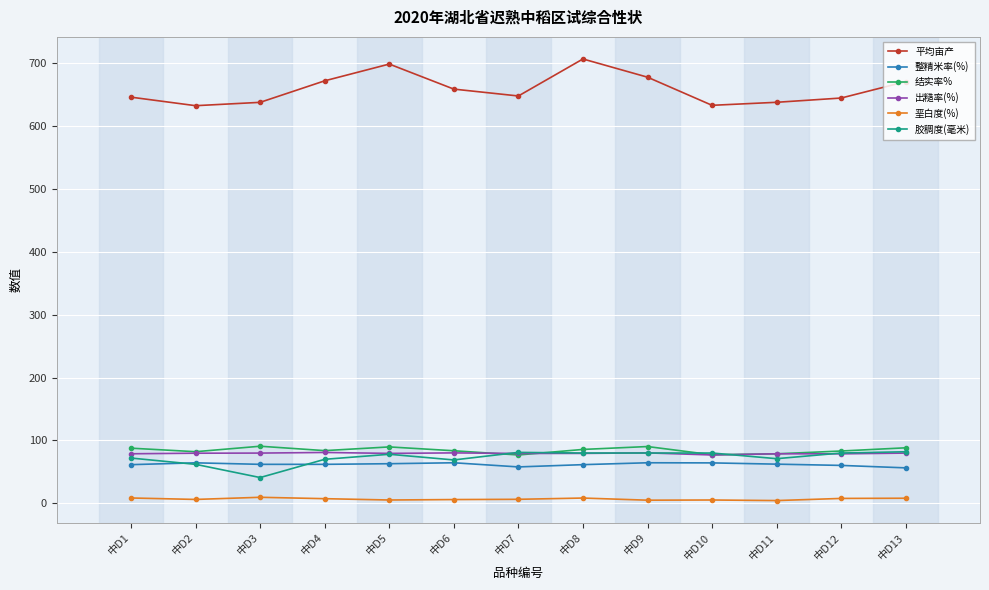

Does the chart display data point markers on the line(s)?

Yes